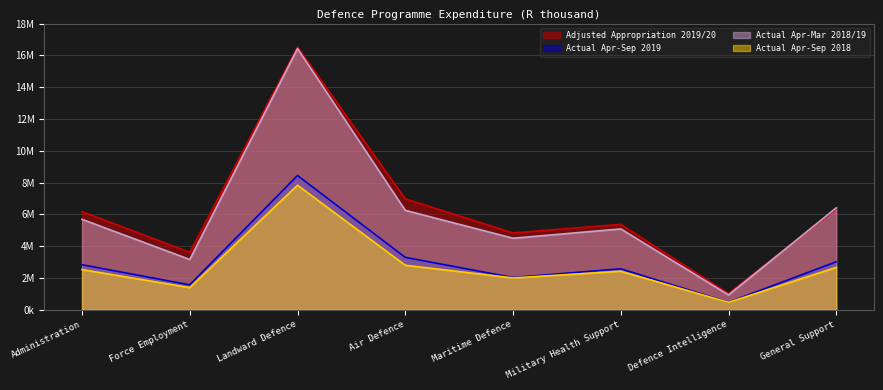

Reading right to left, transcribe all the data shown in this chart.

Adjusted Appropriation 2019/20: General Support=6349471	Defence Intelligence=1020469	Military Health Support=5375266	Maritime Defence=4838487	Air Defence=6979575	Landward Defence=16527002	Force Employment=3620718	Administration=6177144
Actual Apr-Sep 2019: General Support=3023479	Defence Intelligence=477610	Military Health Support=2581885	Maritime Defence=2034646	Air Defence=3300347	Landward Defence=8445516	Force Employment=1572412	Administration=2838383
Actual Apr-Mar 2018/19: General Support=6413011	Defence Intelligence=938173	Military Health Support=5090591	Maritime Defence=4503930	Air Defence=6257443	Landward Defence=16427499	Force Employment=3168678	Administration=5692748
Actual Apr-Sep 2018: General Support=2672663	Defence Intelligence=474525	Military Health Support=2426843	Maritime Defence=2009584	Air Defence=2803710	Landward Defence=7837395	Force Employment=1399131	Administration=2533416